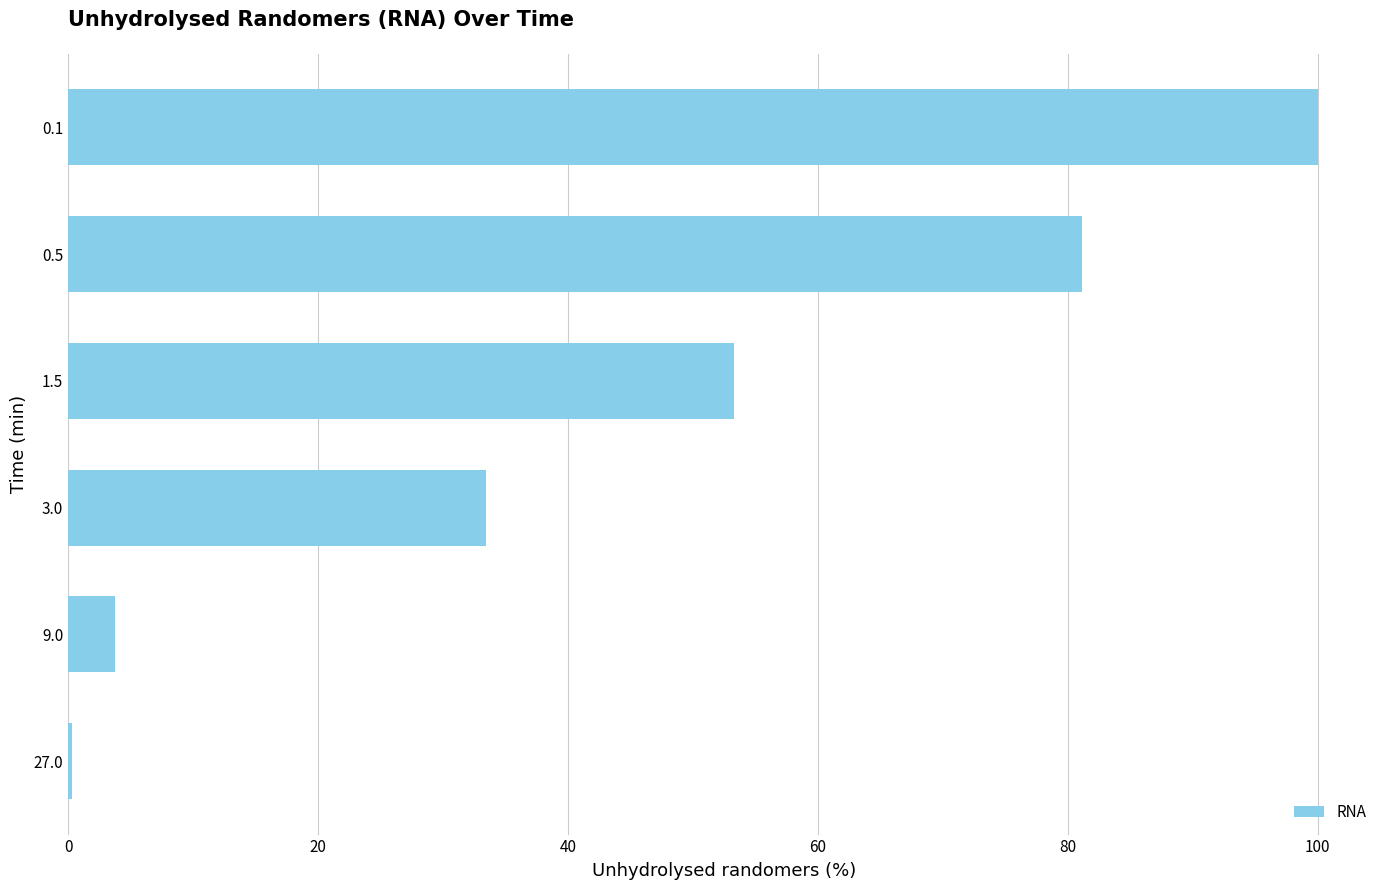

What is the label of the 1st bar from the bottom?

27.0